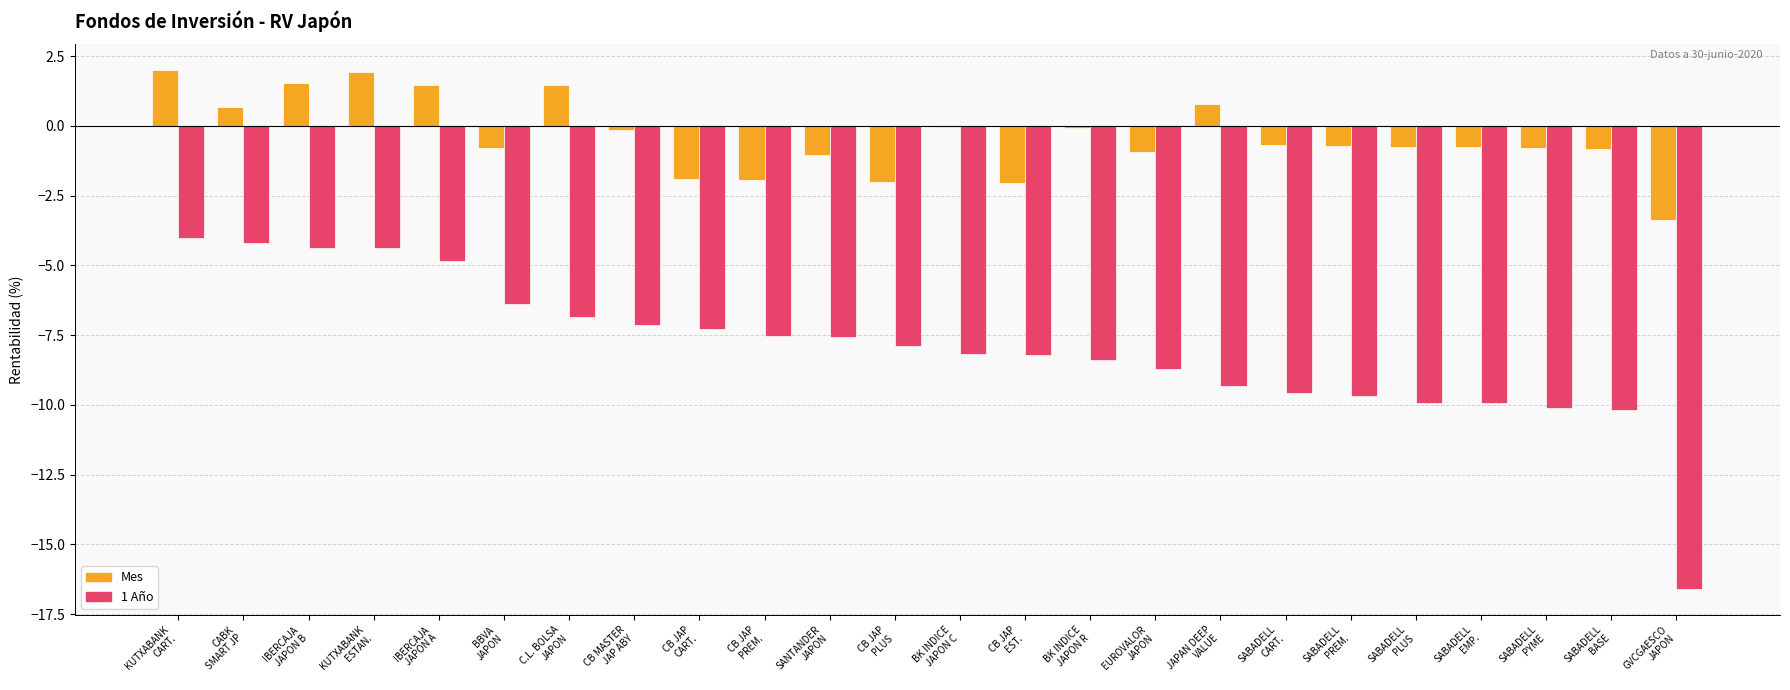

Which series has the largest total across all categories?

Mes